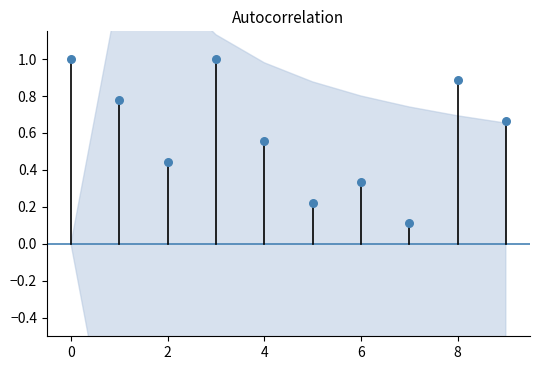

What is the range of Y values (max minus min)?

0.9